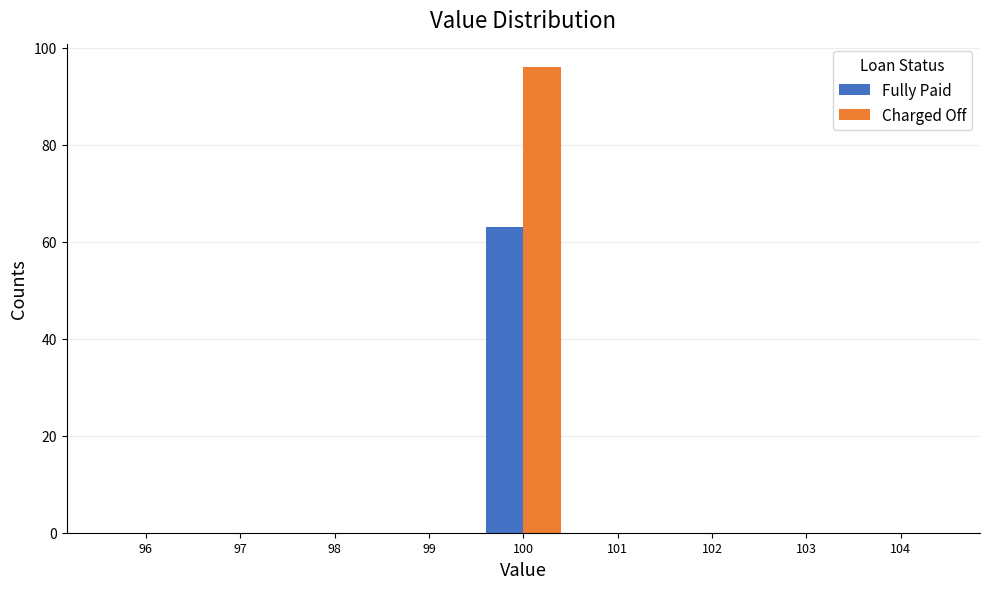

Reading right to left, transcribe all the data shown in this chart.

Fully Paid: 104=0	103=0	102=0	101=0	100=63	99=0	98=0	97=0	96=0
Charged Off: 104=0	103=0	102=0	101=0	100=96	99=0	98=0	97=0	96=0